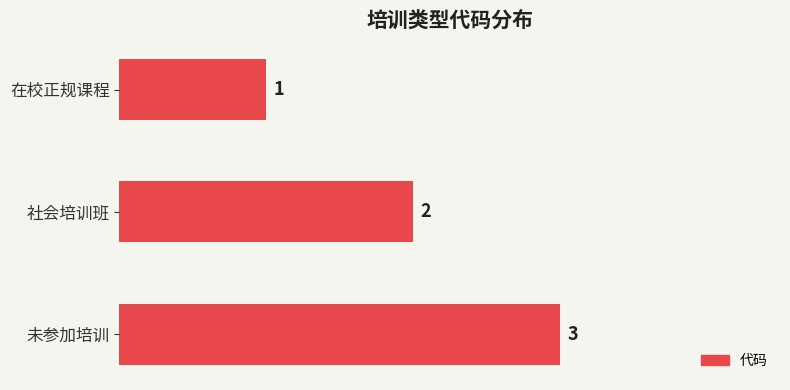

What value does the data have at 未参加培训?

3